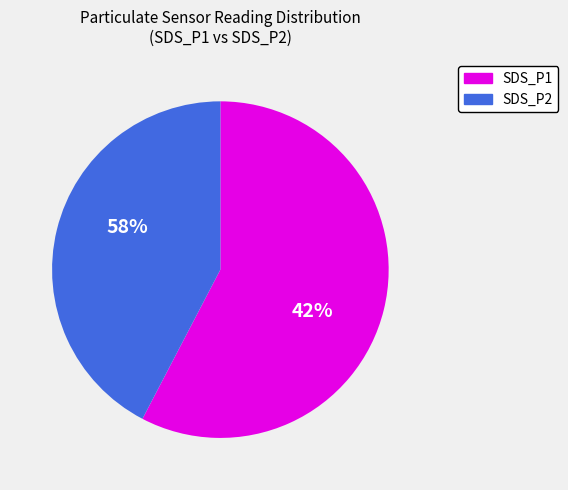

What is the smallest slice in the pie chart?

SDS_P2